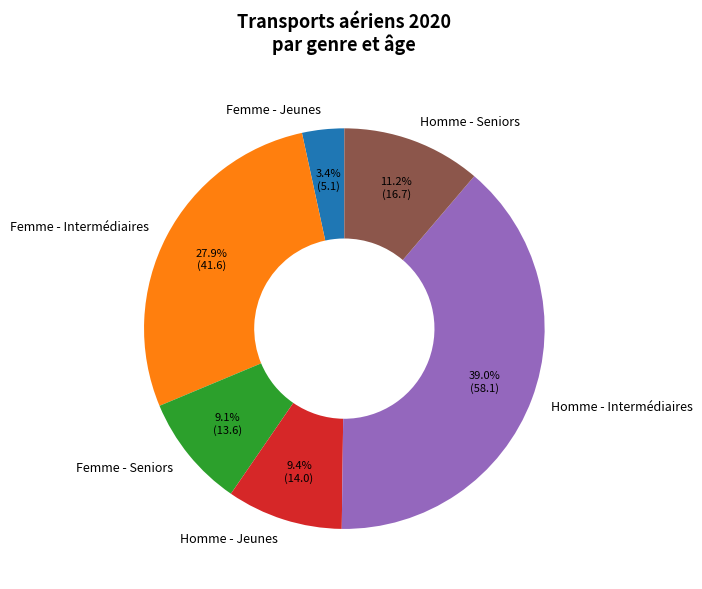

How many slices are in this pie chart?

6